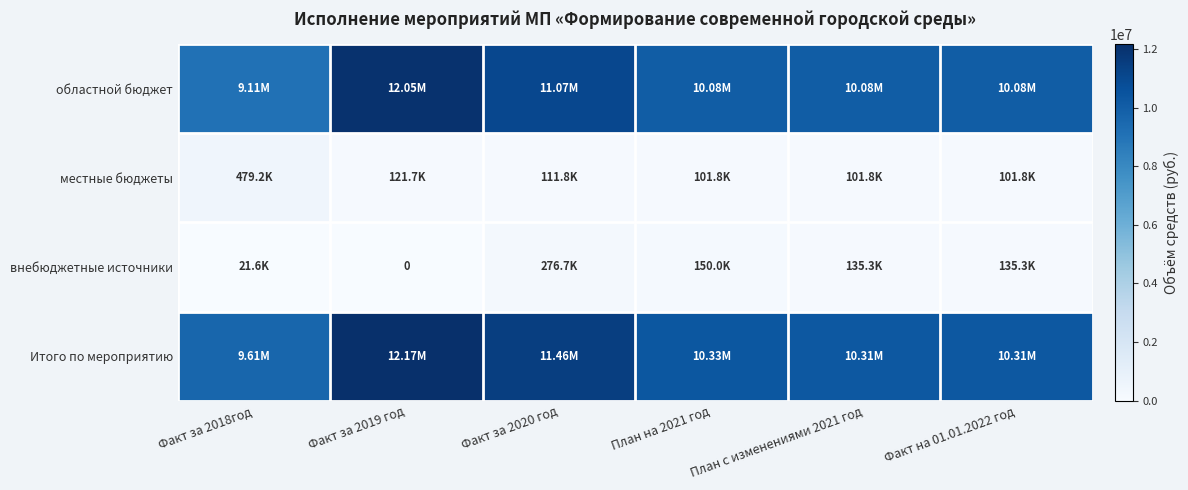

What is the difference between the местные бюджеты values at Факт за 2020 год and Факт на 01.01.2022 год?

10063.2